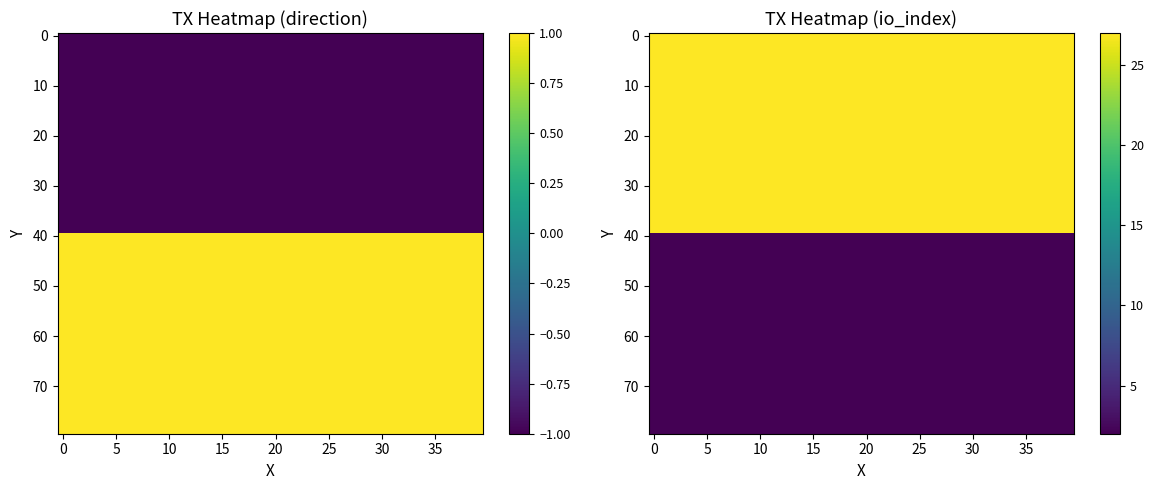

Reading left to right, transcribe all the data shown in this chart.

b559691e236eed29010dabbf4fd304dbb0fab3a: 0=-1	1=27
6068bef84c0cb7910910b373c47d94e7342d5d8: 0=1	1=2